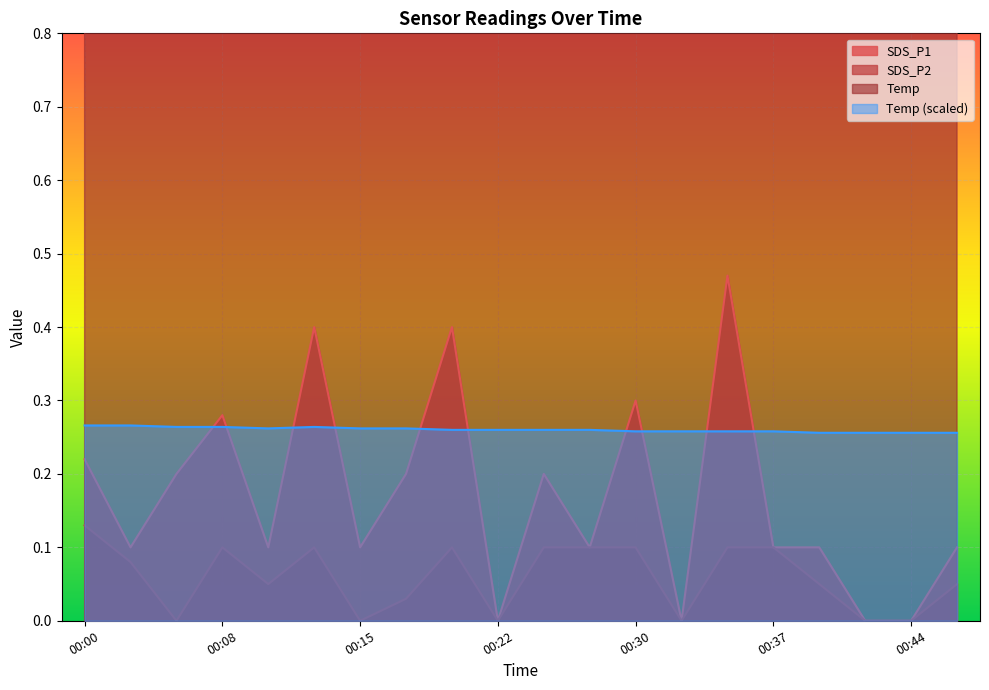

The value of SDS_P2 at 00:00 is 0.2. True or false?

False